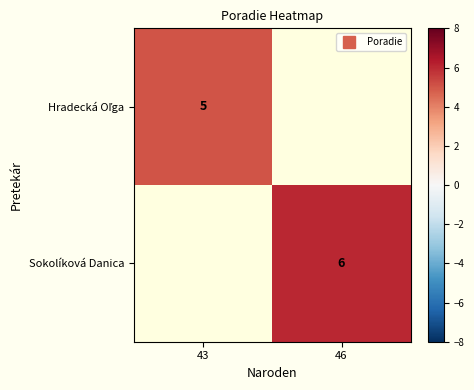

How many values in Sokolíková Danica are above zero?

1